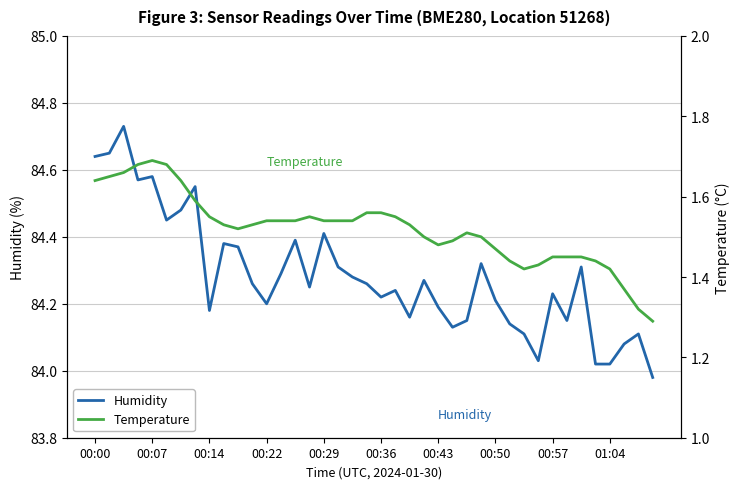

List the series in order of their overall mean, lowest first.

Temperature, Humidity